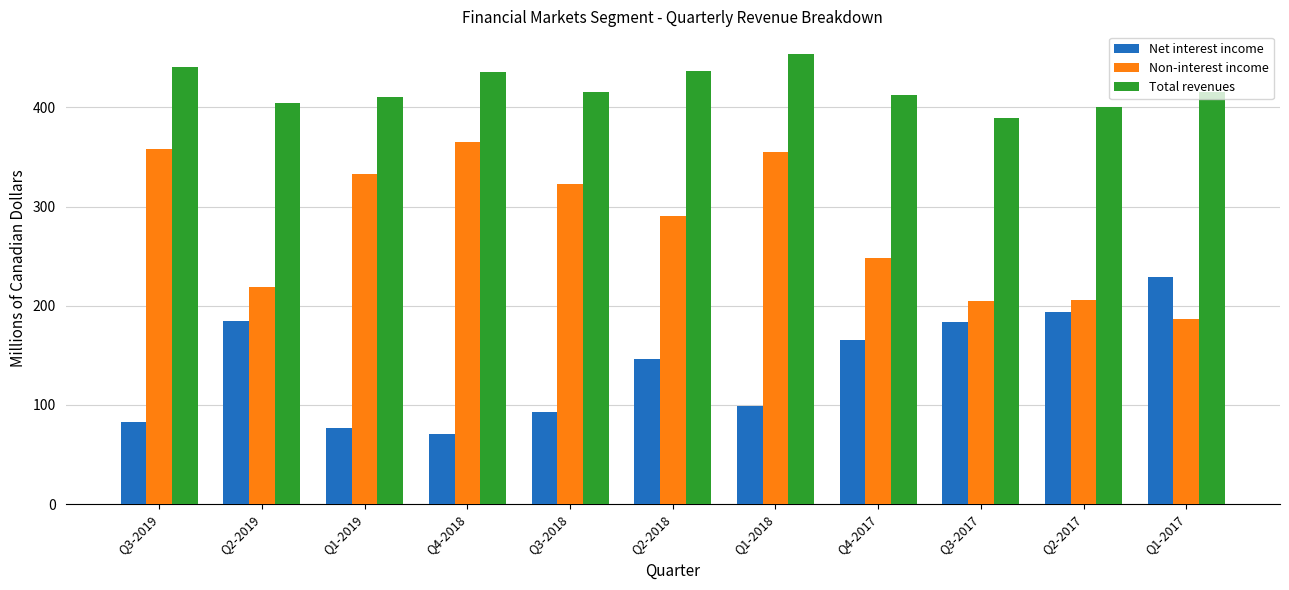

Is it true that Non-interest income equals 137 at Q2-2018?

False